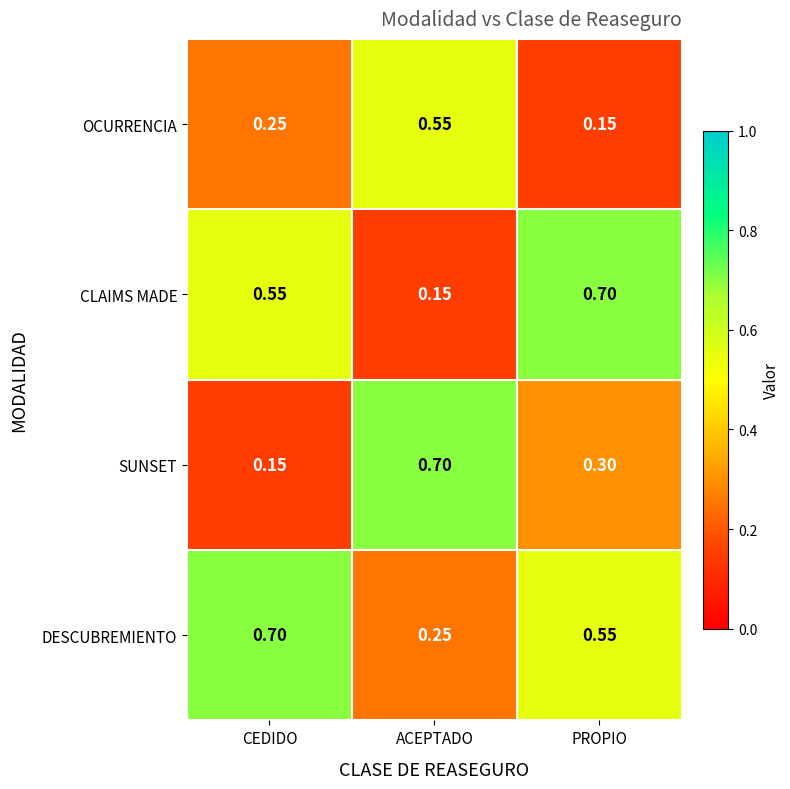

Between ACEPTADO and PROPIO, which series saw the biggest shift?

CLAIMS MADE